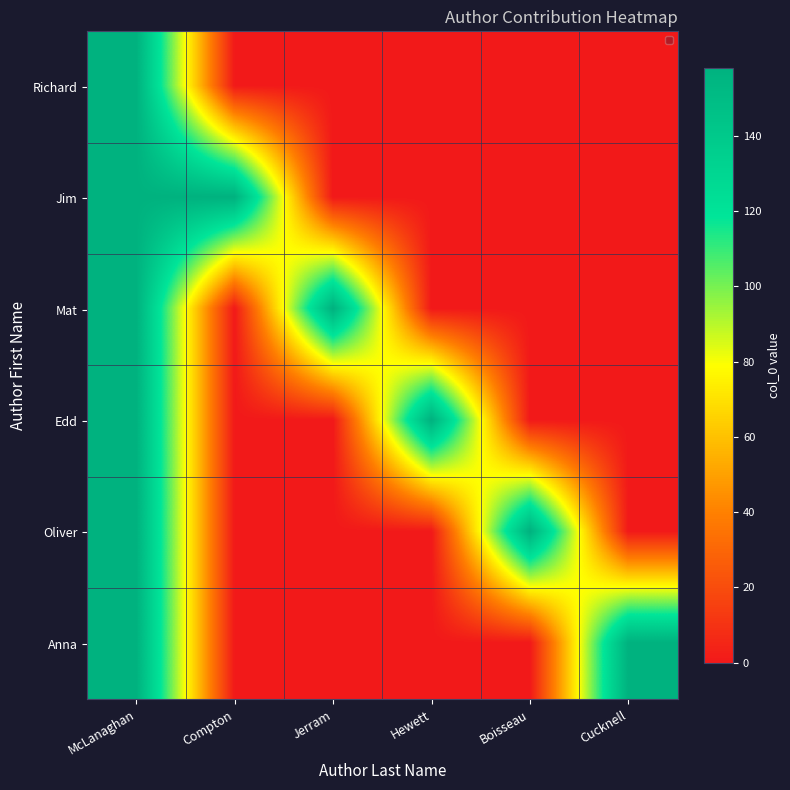

Which category has the highest value across all series?

McLanaghan